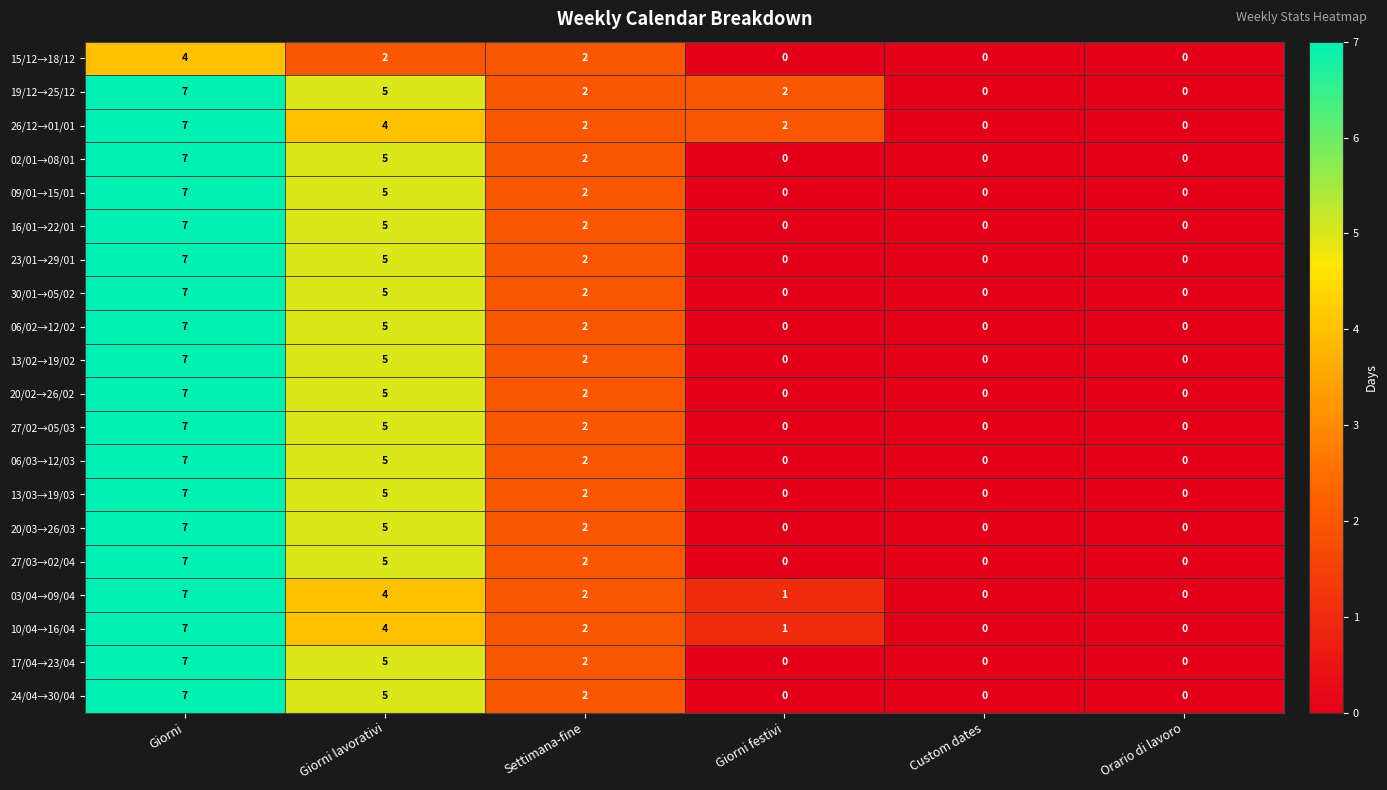

What is the difference between the maximum and second lowest values in the 16/01→22/01 series?

7